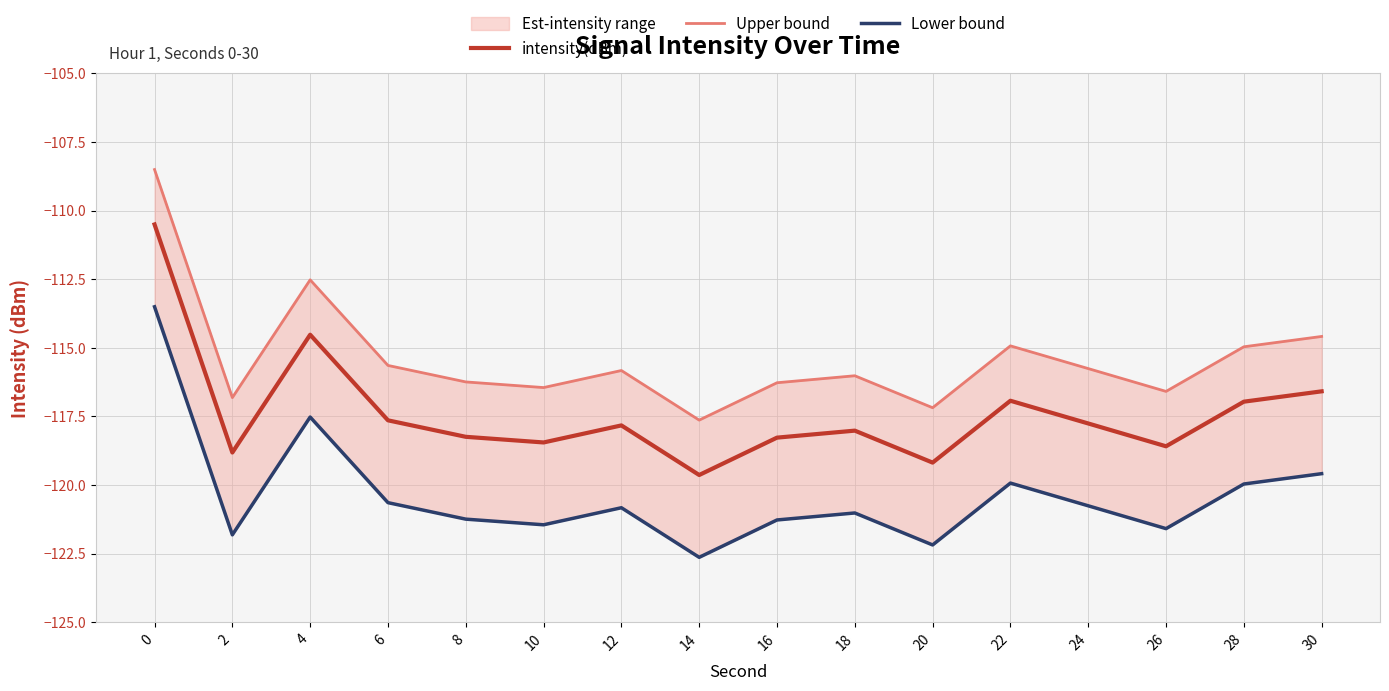

What is the maximum value for intensity(dBm)?

-110.5